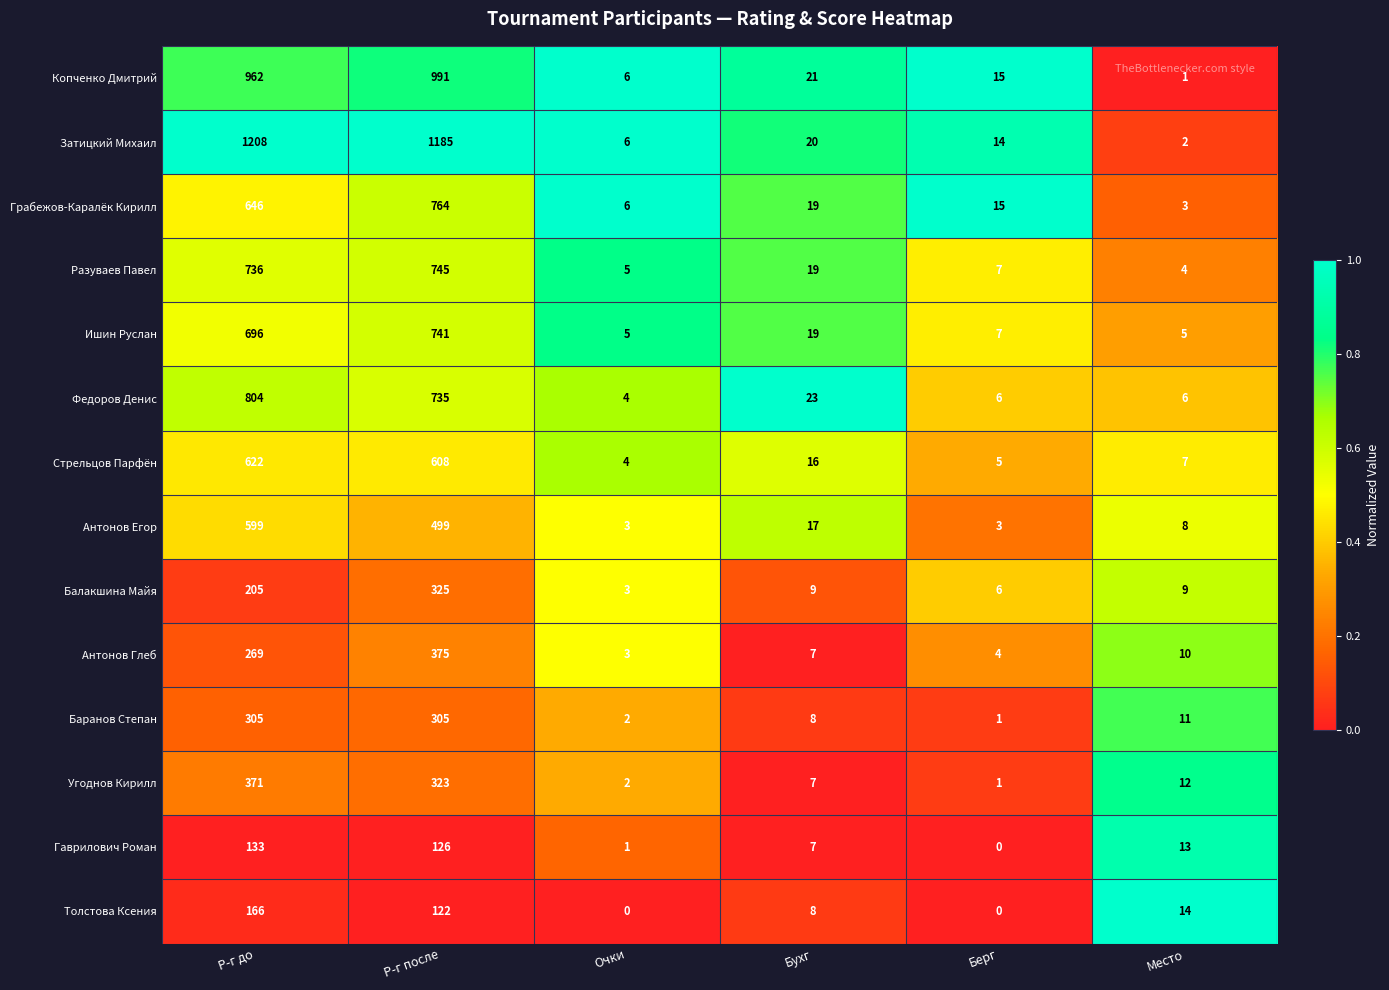

How many data points in Толстова Ксения are less than 14?

3